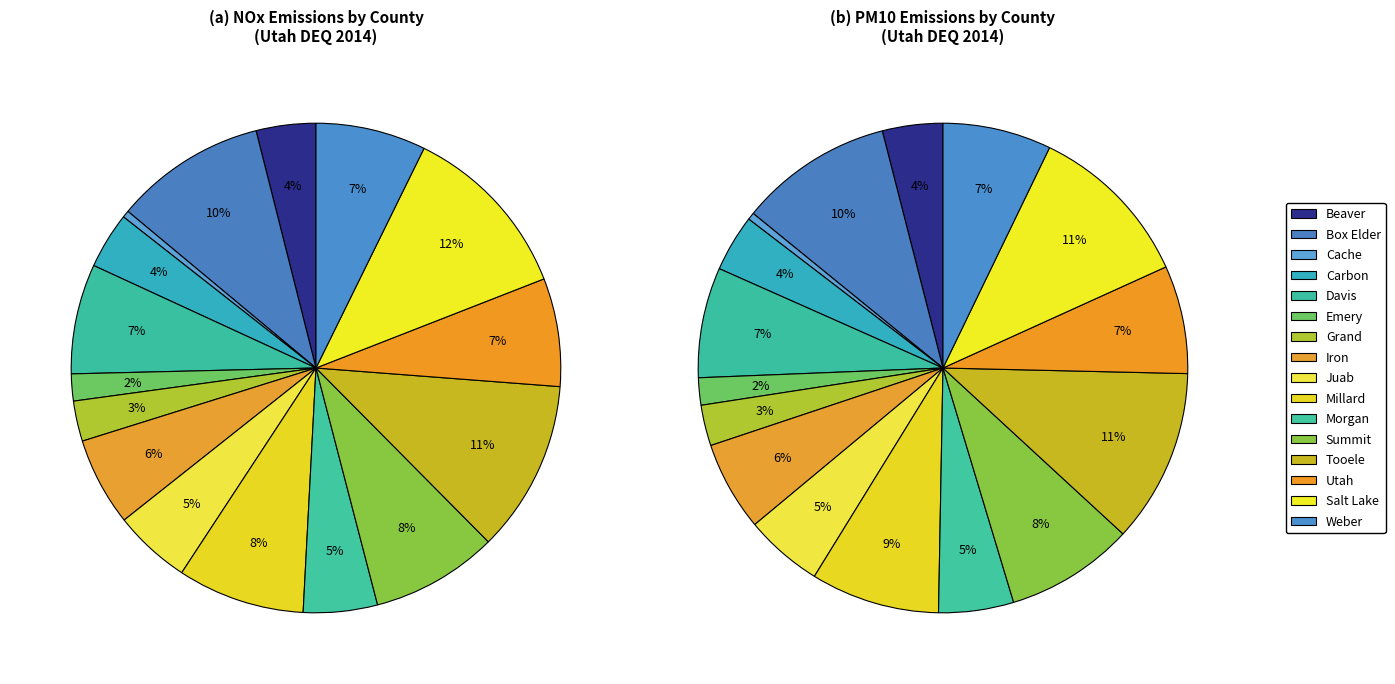

Which has a higher value, Cache or Morgan?

Morgan